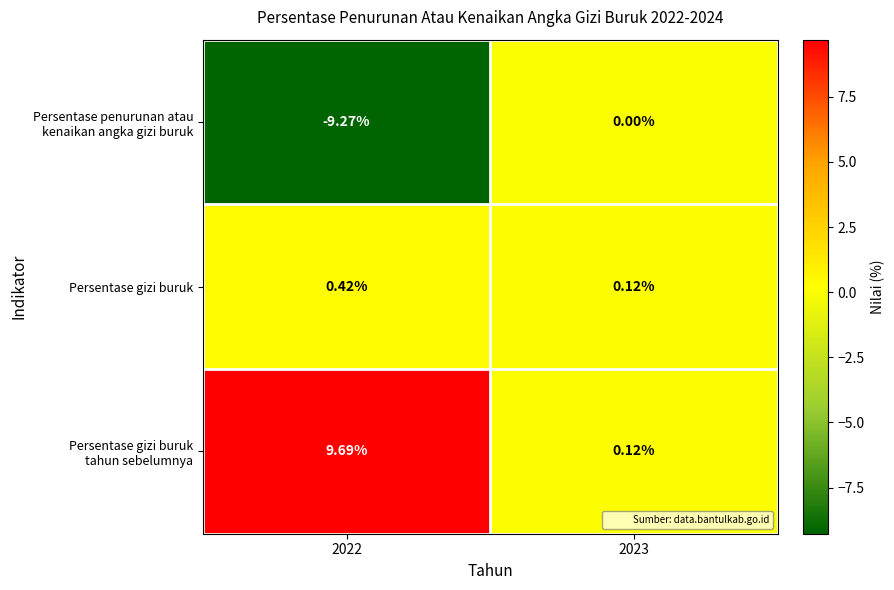

List the series in order of their overall mean, lowest first.

Persentase penurunan atau kenaikan angka gizi buruk, Persentase gizi buruk, Persentase gizi buruk tahun sebelumnya